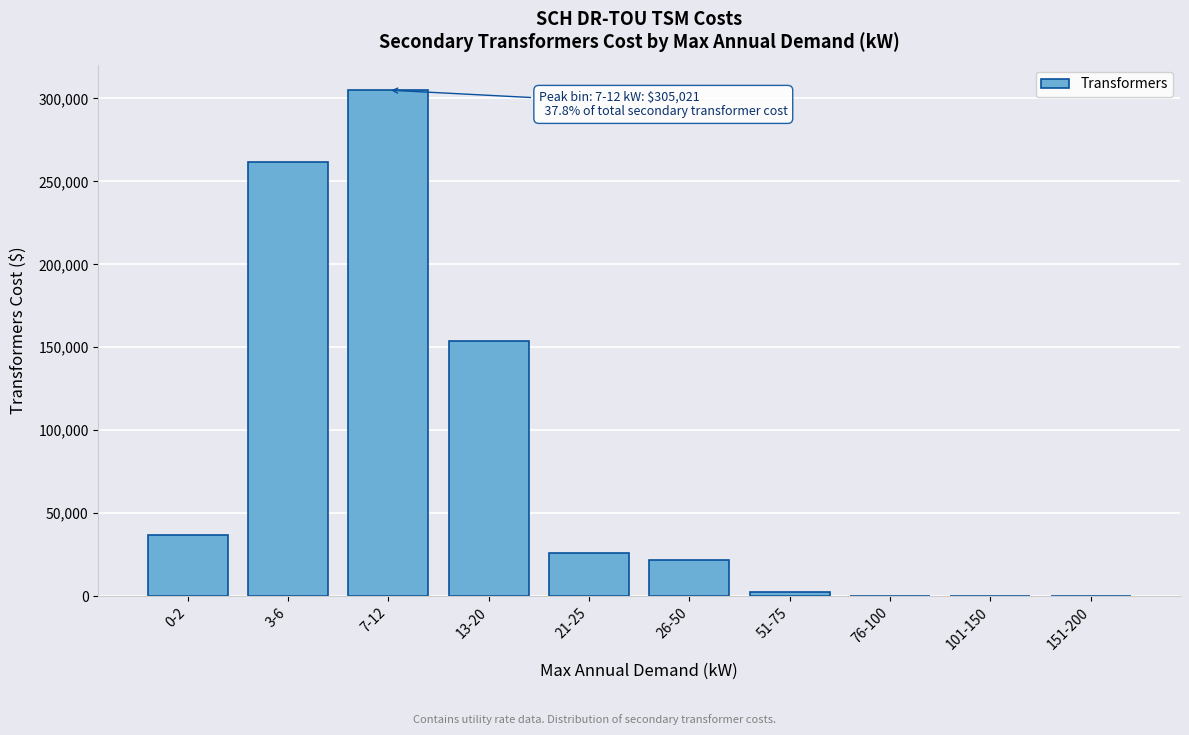

Reading left to right, extract all data points from this chart.

0-2=37054.0	3-6=261446.6	7-12=305021.1	13-20=153860.2	21-25=25643.4	26-50=21750.3	51-75=2215.3	76-100=0.0	101-150=0.0	151-200=0.0